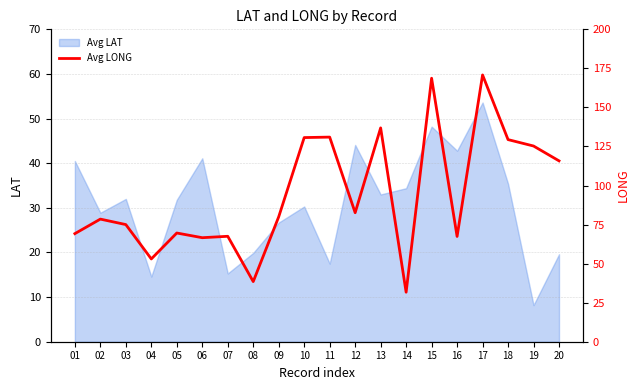

How many points are lower than both their immediate neighbors (excluding endpoints)?

6